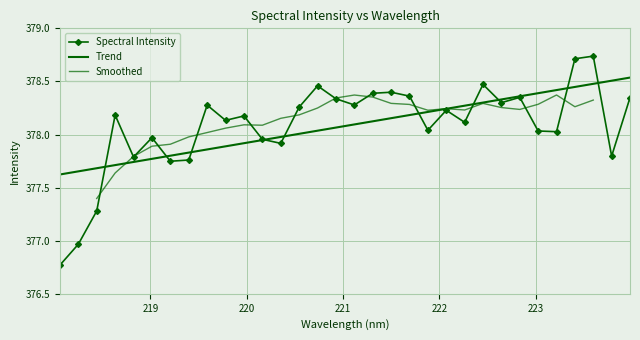

Read the value at 222.6447.

378.3